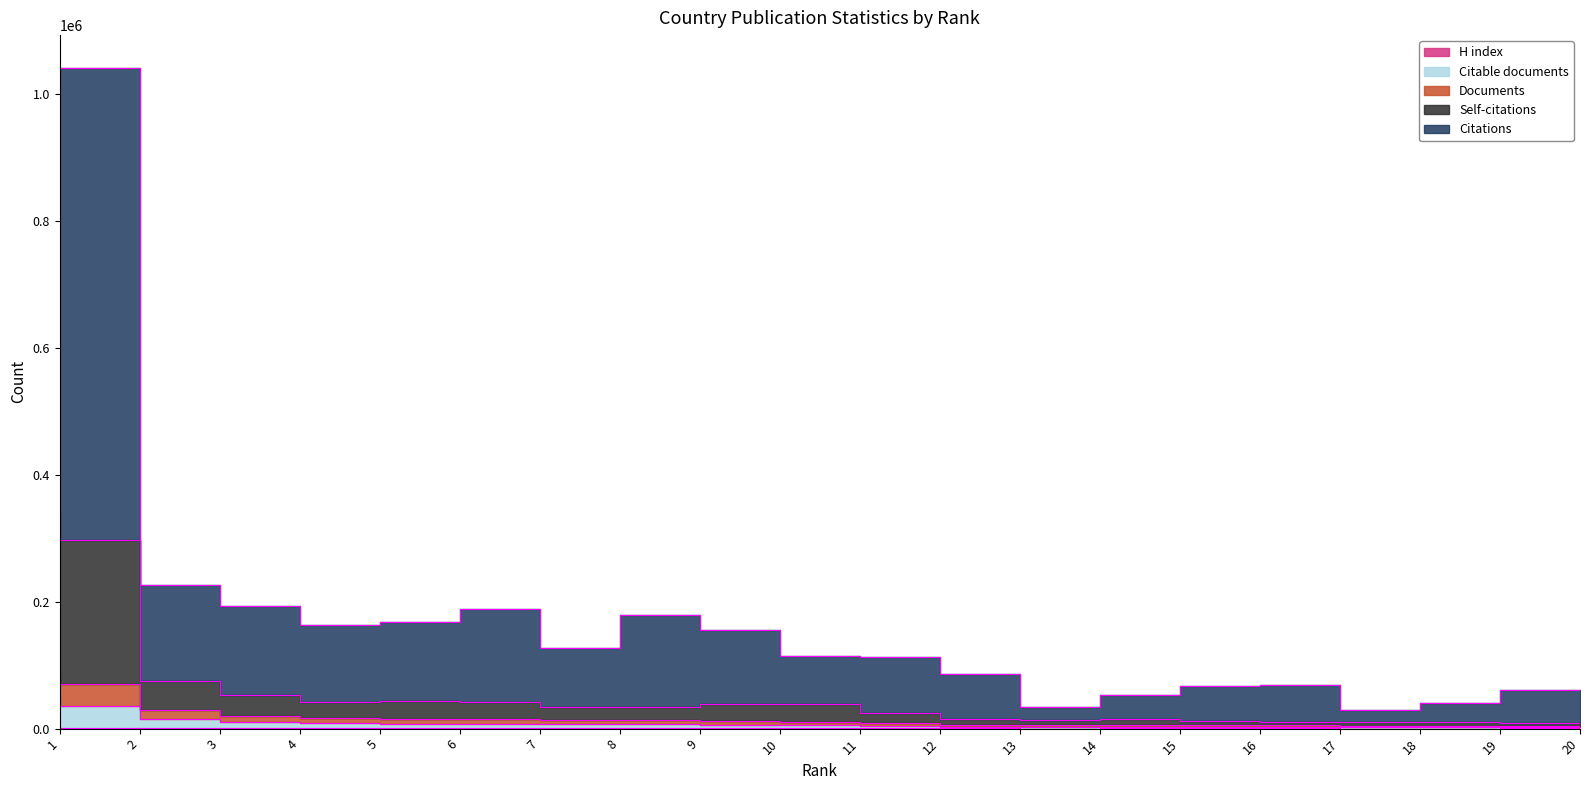

What is the minimum value for Citations?

29932